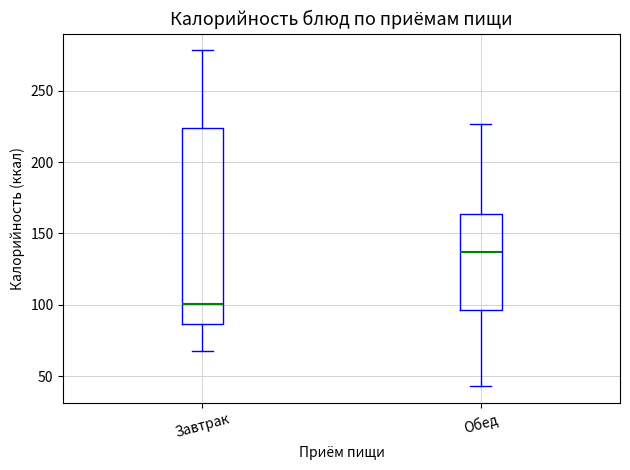

Reading left to right, transcribe this box plot: for each box, give where its median line is, the range the box spans, and where its two whiskers end, as read against the y-axis. The values are not printed on the chart, so give them approximately, as read against the axis.

Завтрак: median 100, box 85 to 225, whiskers 70 to 280
Обед: median 135, box 95 to 165, whiskers 45 to 225